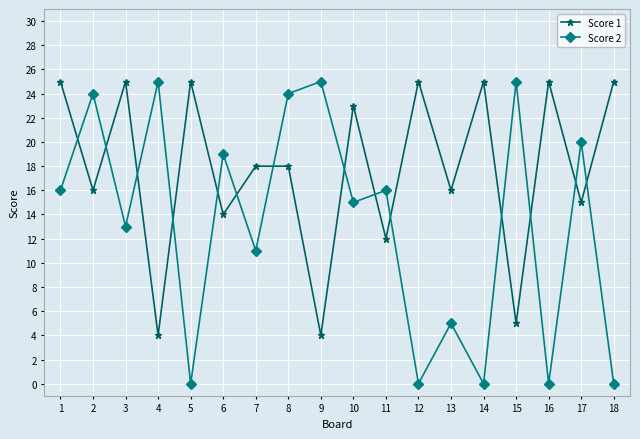

Is the value of Score 2 at 12 greater than the value of Score 1 at 9?

No